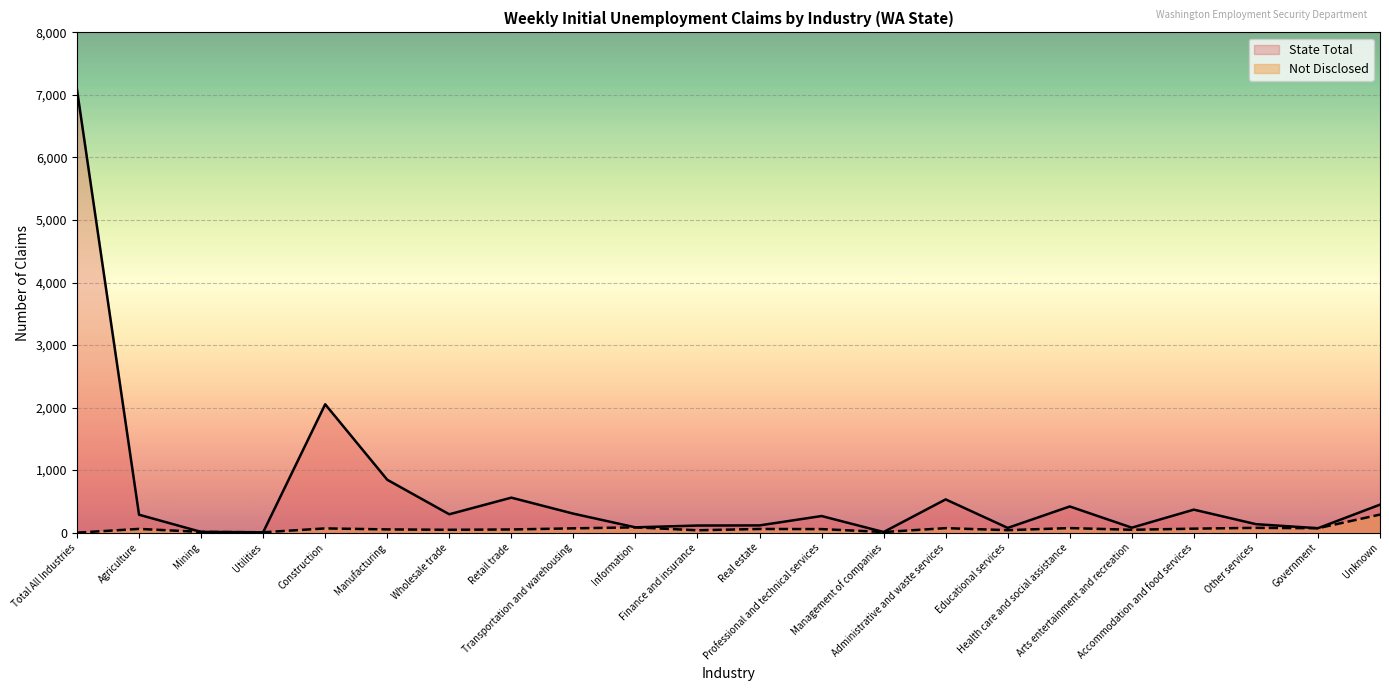

Where is Not Disclosed nearest to the value 144?

Information